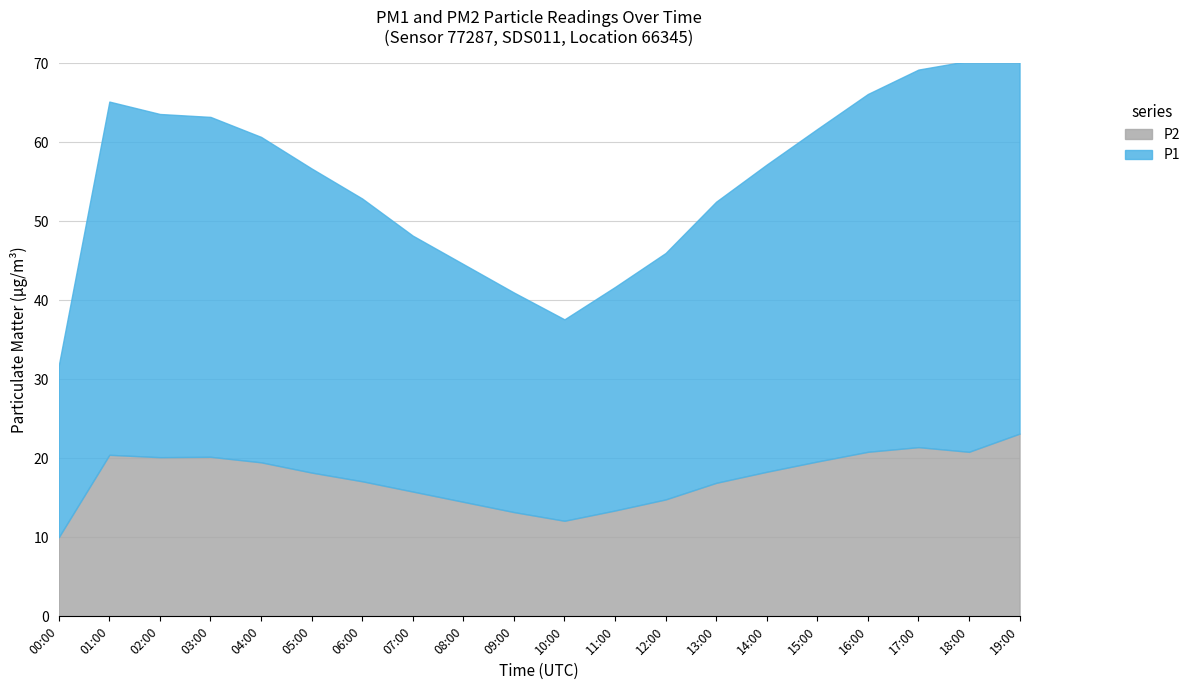

Is it true that P1 equals 31.2 at 12:00?

True